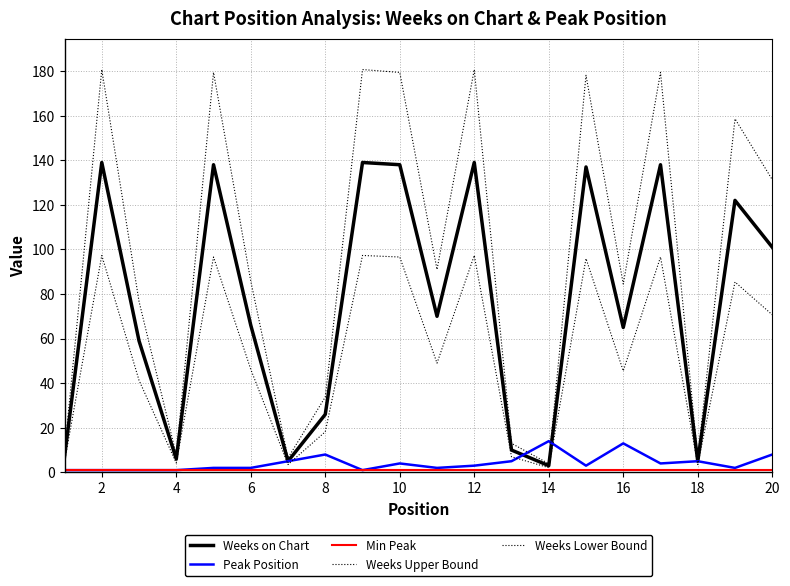

What is the maximum value for Weeks on Chart?

139.0